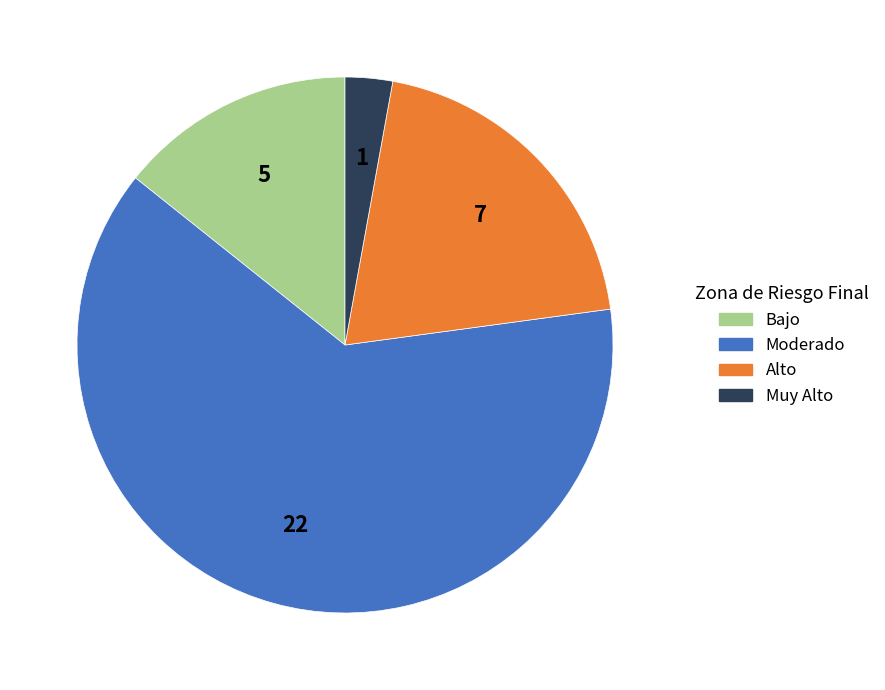

The Moderado slice represents 73% of the pie. True or false?

False